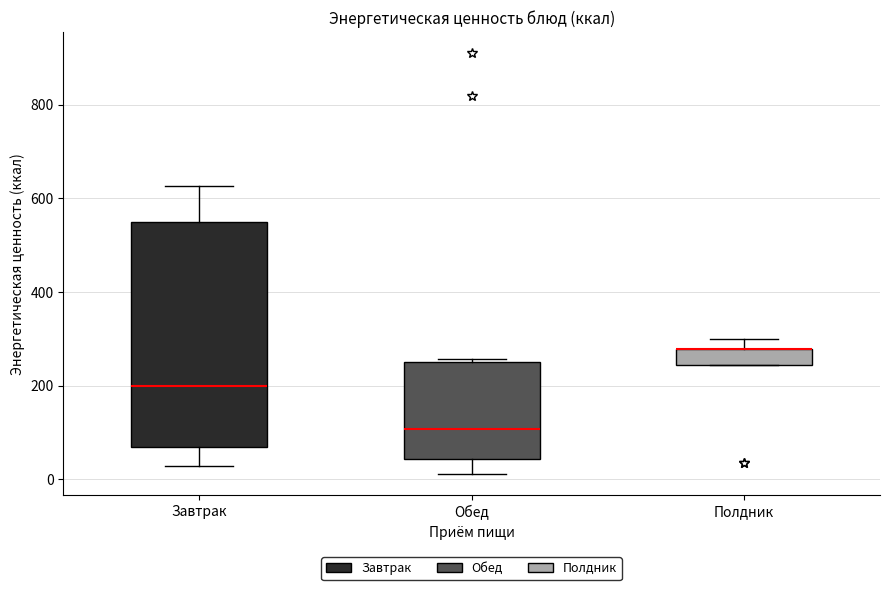

Reading left to right, transcribe this box plot: for each box, give where its median line is, the range the box spans, and where its two whiskers end, as read against the y-axis. The values are not printed on the chart, so give them approximately, as read against the axis.

Завтрак: median 200, box 60 to 560, whiskers 20 to 620
Обед: median 100, box 40 to 240, whiskers 20 to 260
Полдник: median 280 (drawn on the box's upper edge), box 240 to 280, whiskers 240 to 300